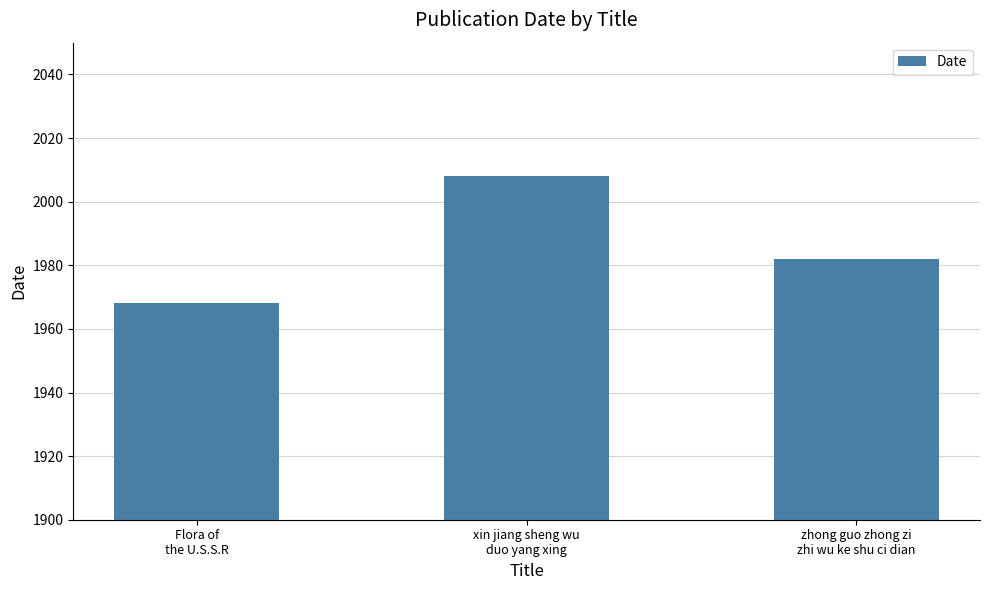

Reading left to right, transcribe all the data shown in this chart.

1968	2008	1982